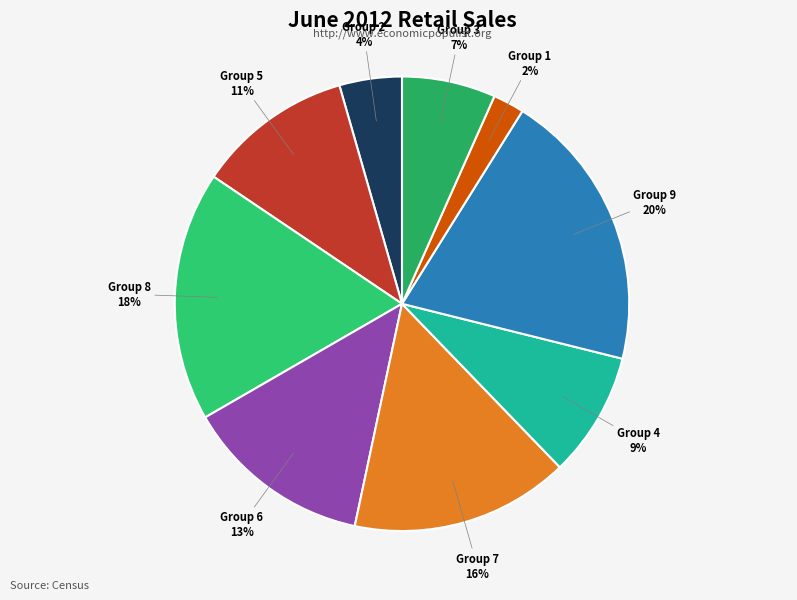

How many slices are in this pie chart?

9